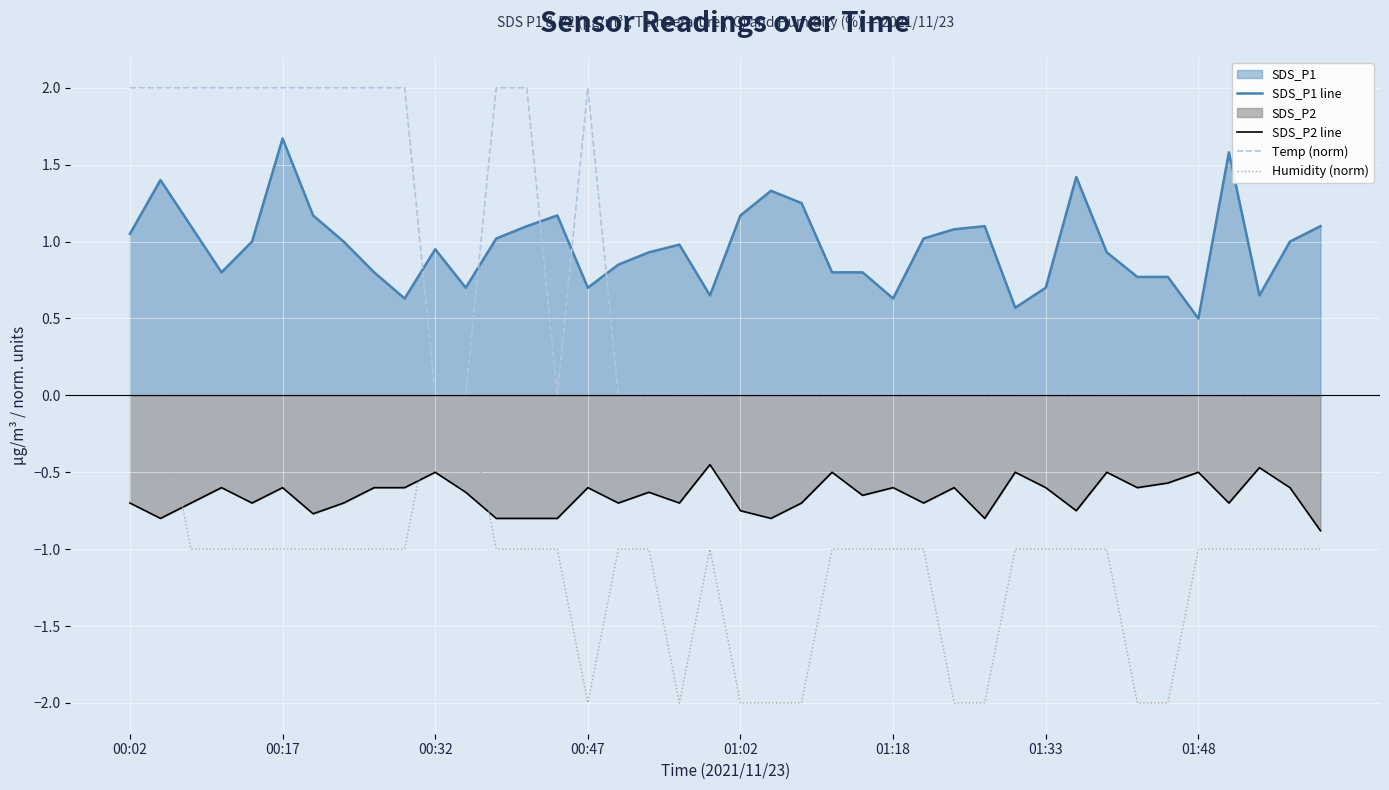

True or false: Temp (norm) has more than 0 interior local peaks.

True